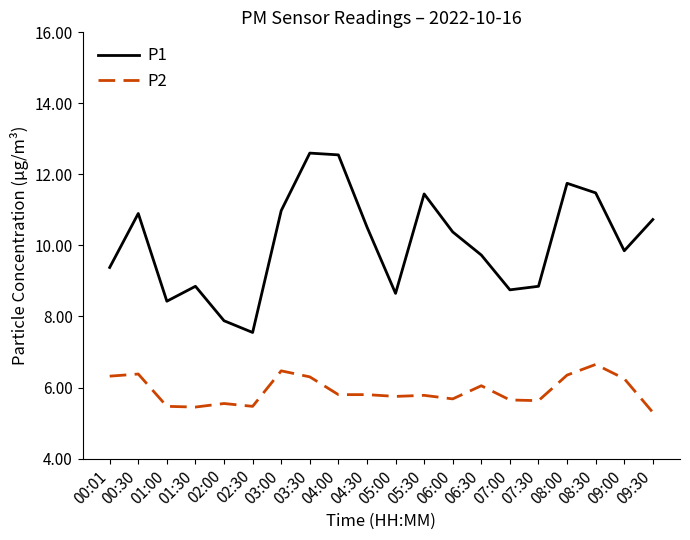

Which series has the widest spread of values?

P1